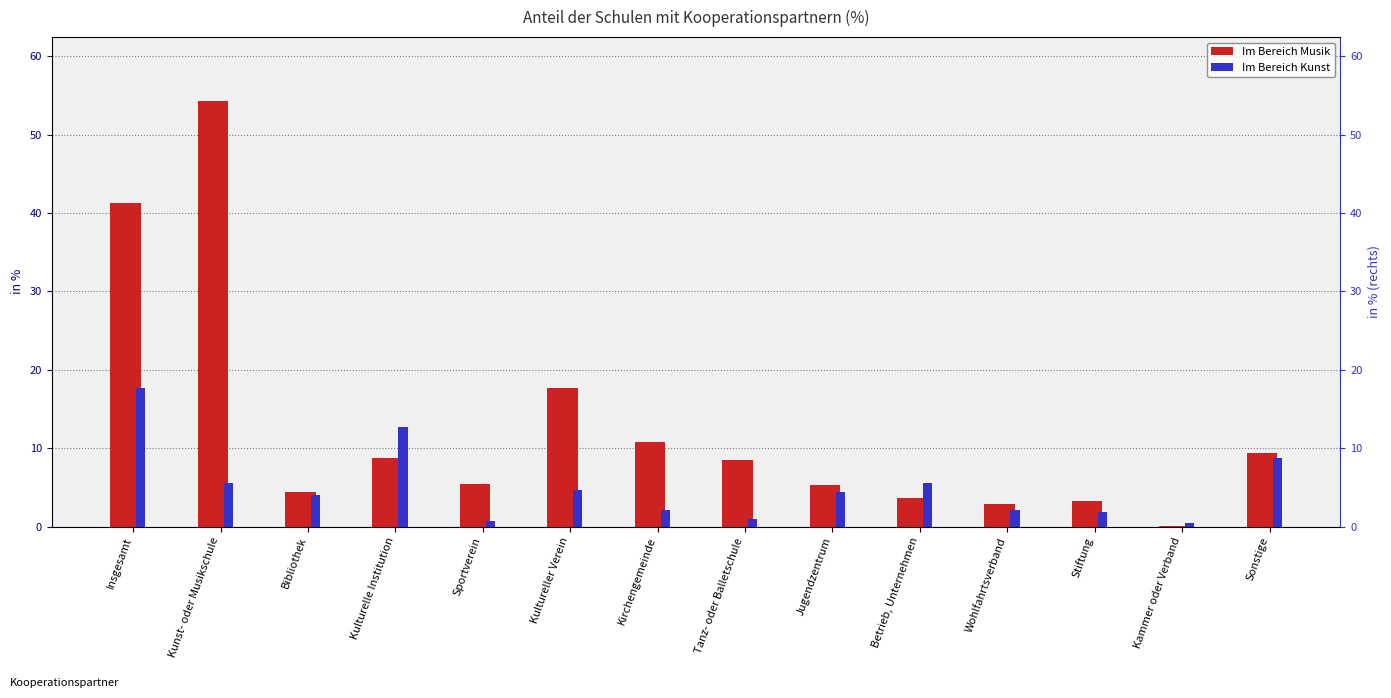

What is the lowest value of the Im Bereich Musik series?

0.1